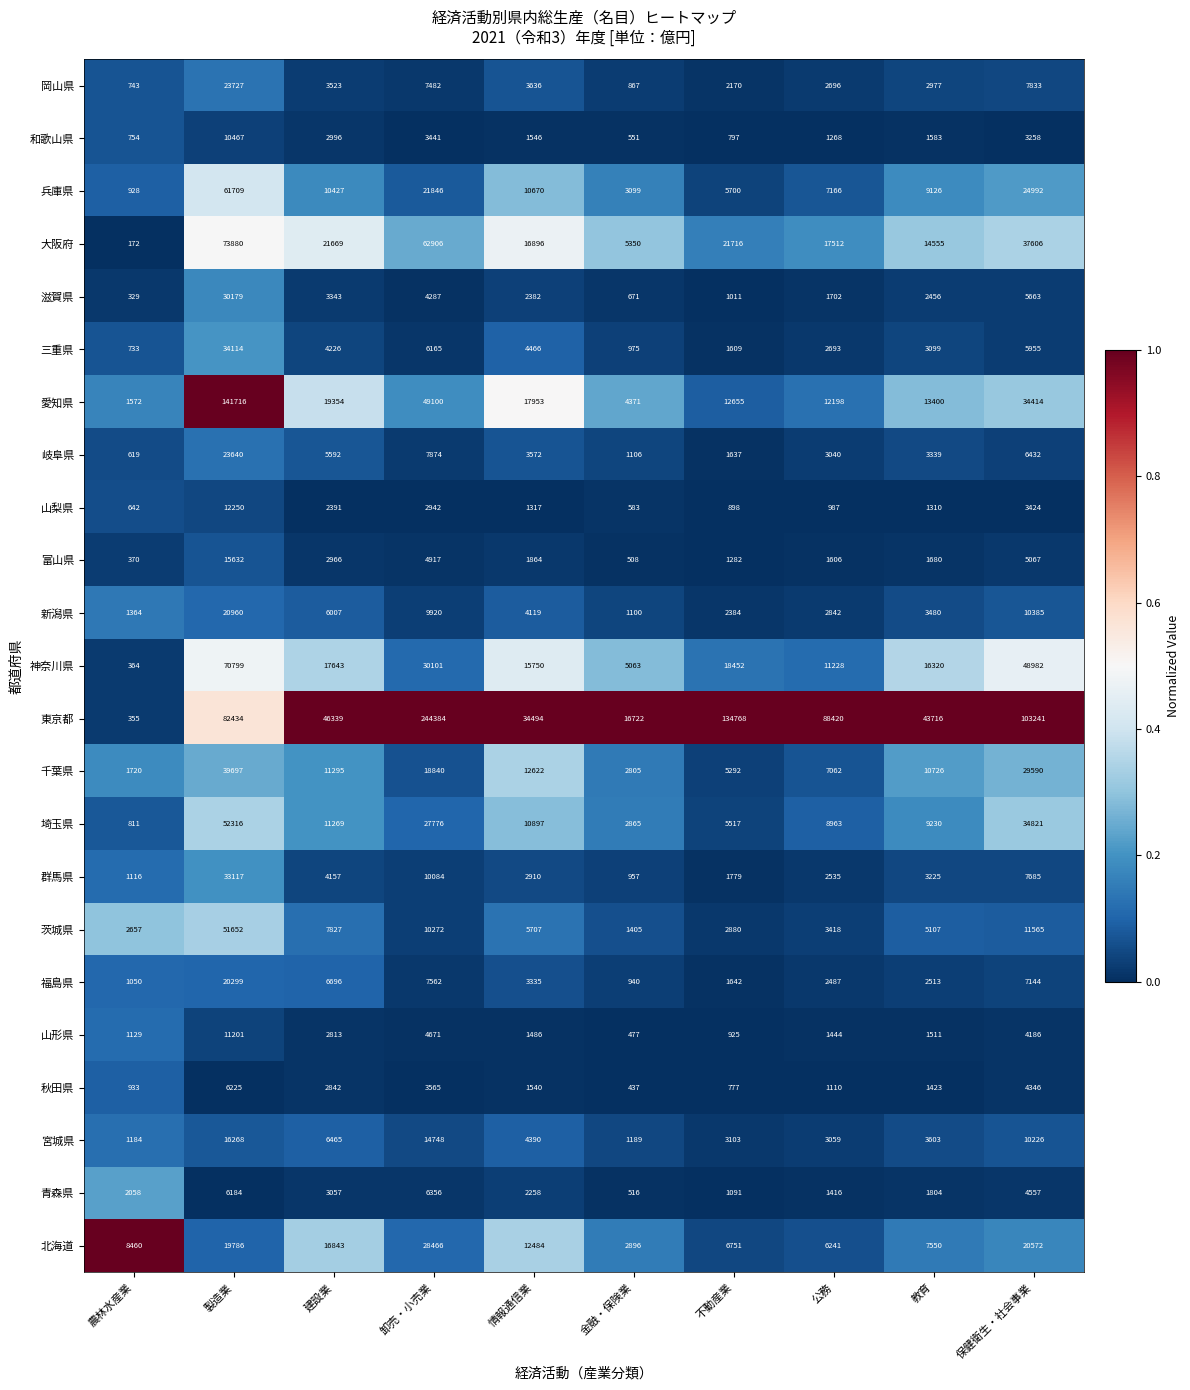

Between 農林水産業 and 保健衛生・社会事業, which series saw the biggest shift?

東京都